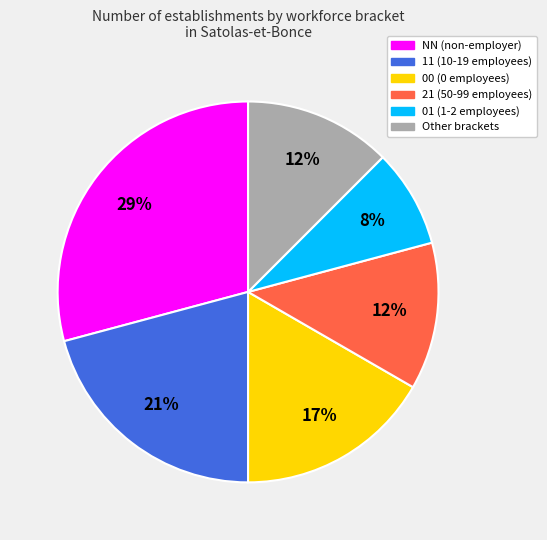

Does Other brackets account for over 50% of the chart?

No